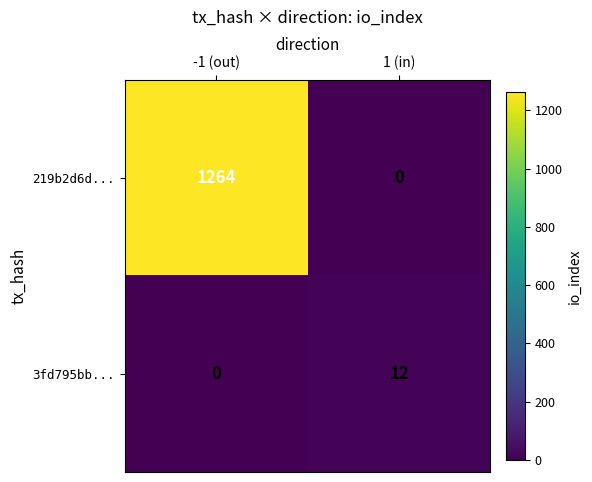

At which category does the chart reach its peak across all series?

-1 (out)